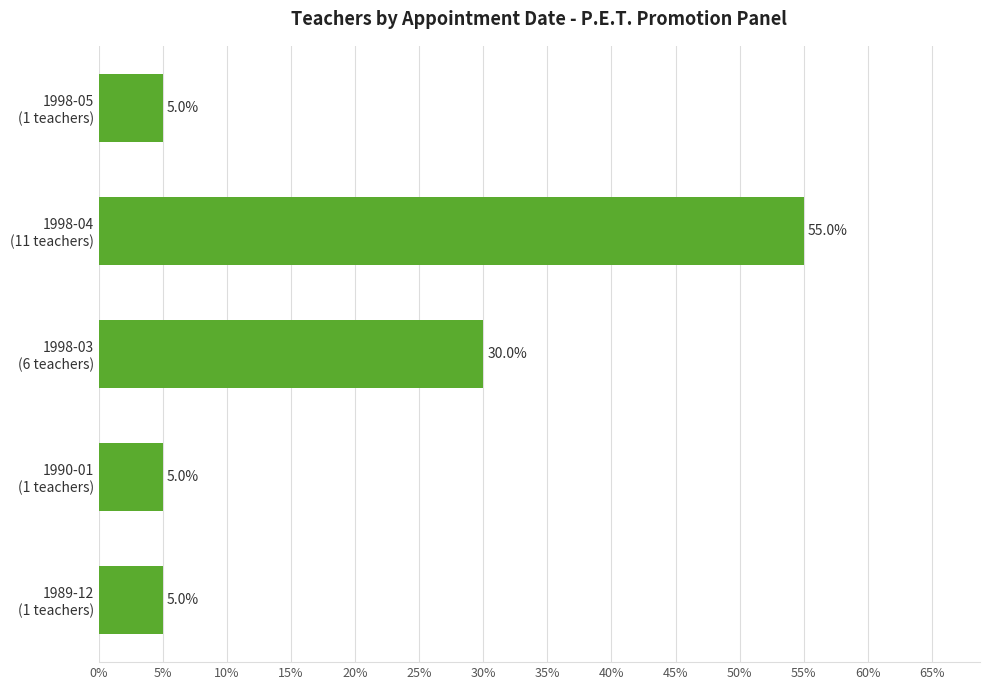

Which category has the highest value across all series?

1998-04
(11 teachers)